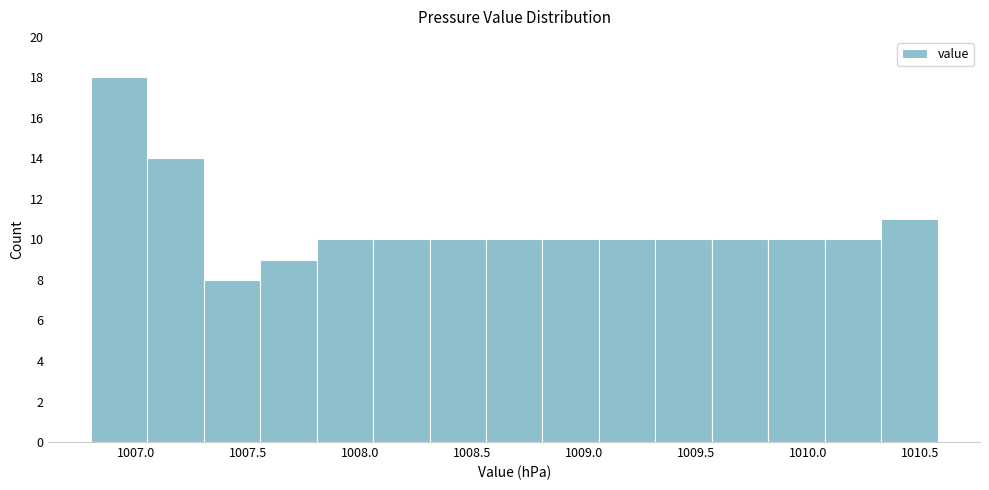

How tall is the bar that spans 1007.05 to 1007.30 on the x-axis? Neither the bar edges nor the heights are printed on the chart, so give them approximately, as read against the axes.

14